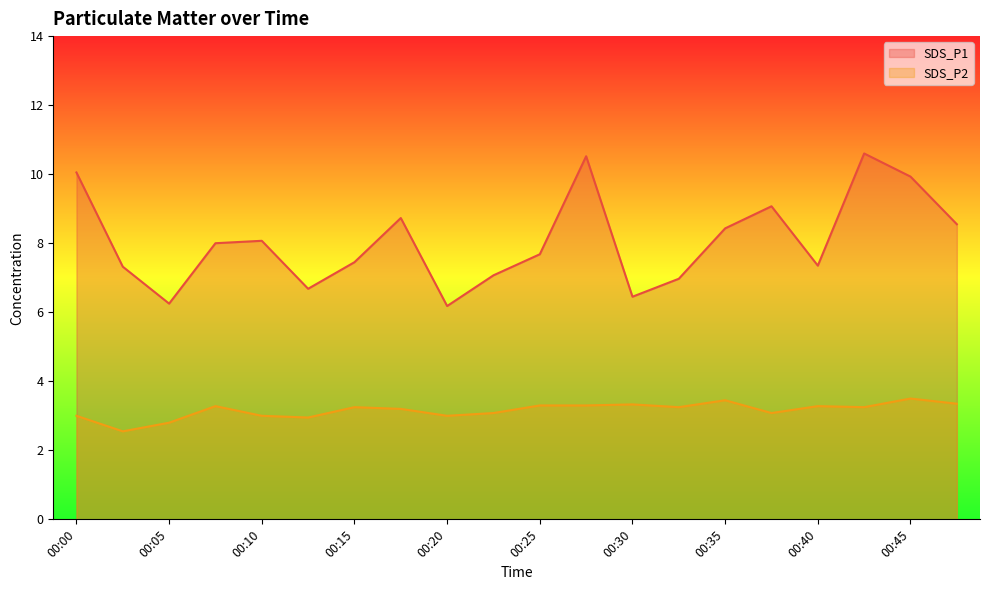

Which series changed the most between 00:30 and 00:35?

SDS_P1